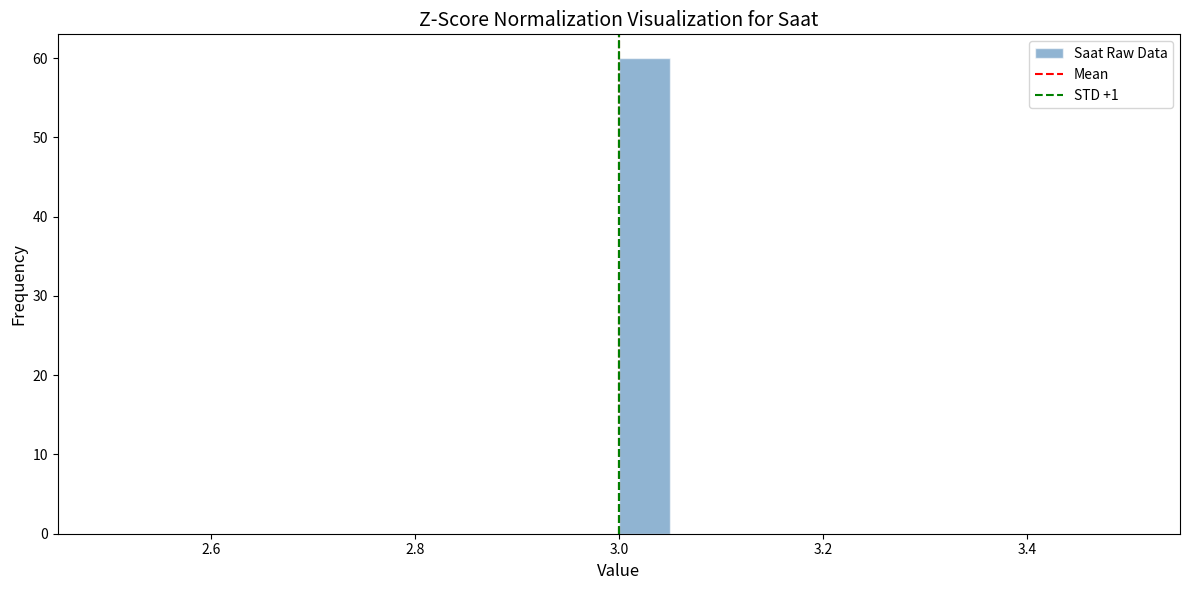

Around what value on the x-axis is the tallest bar? Give the approximate position of its centre, as read against the axis.

3.02